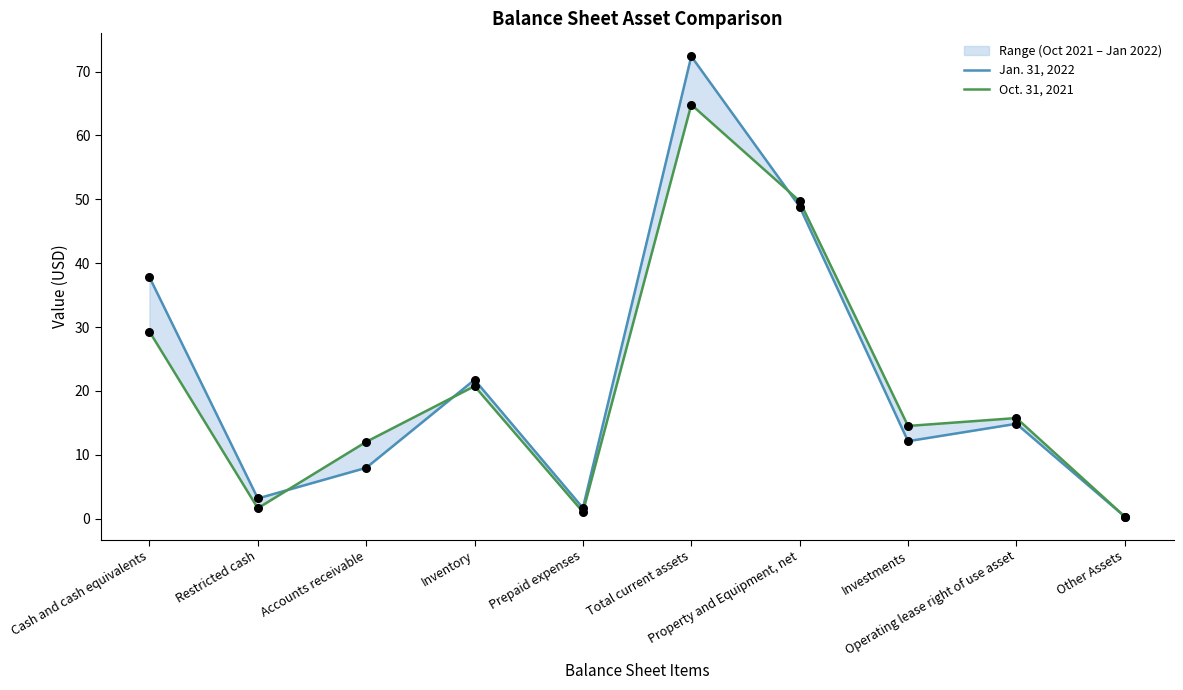

What are all the series names shown in the legend?

Jan. 31, 2022, Oct. 31, 2021